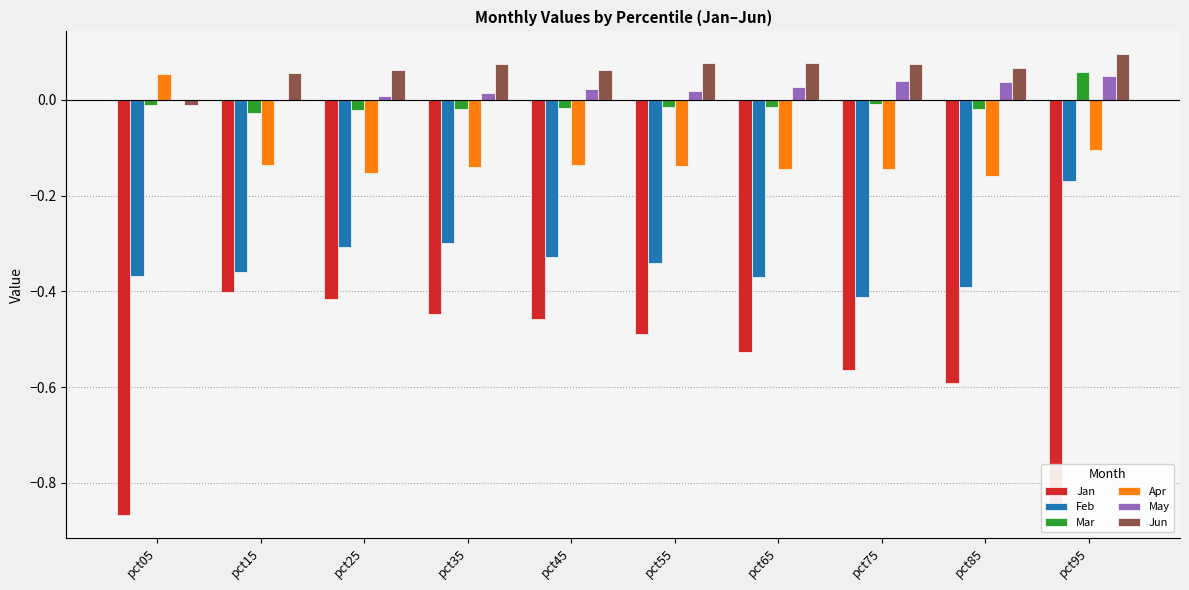

Between pct05 and pct45, which series saw the biggest shift?

Jan